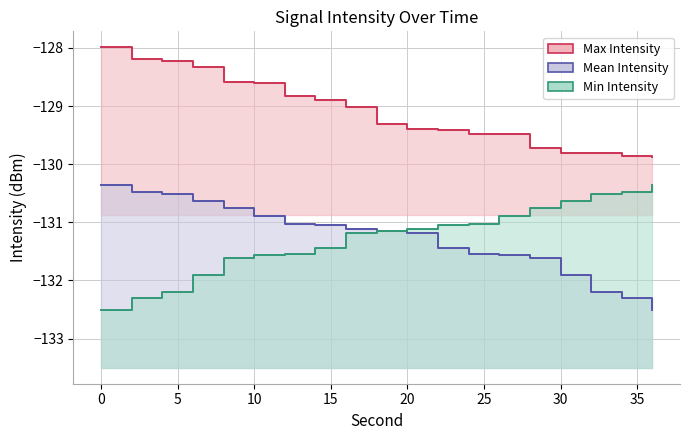

Is it true that Mean Intensity equals -132.2 at 32?

True